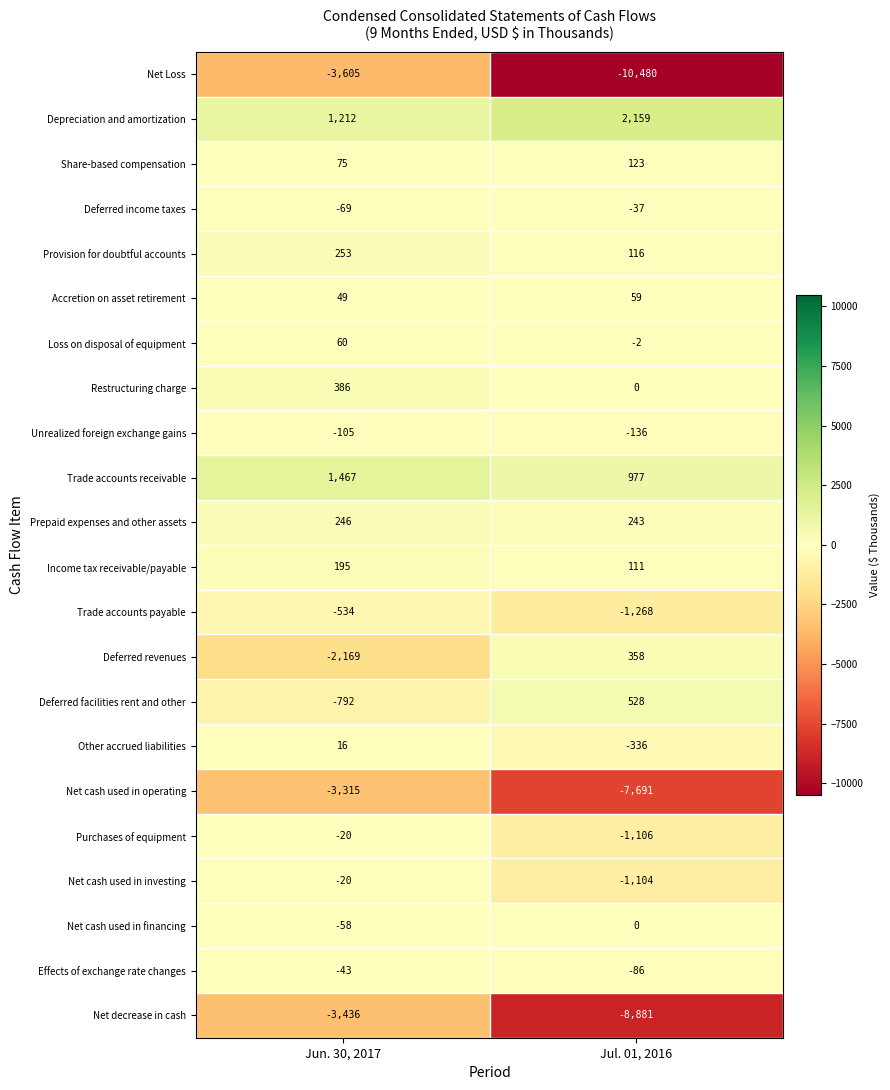

The value of Income tax receivable/payable at Jun. 30, 2017 is 195. True or false?

True